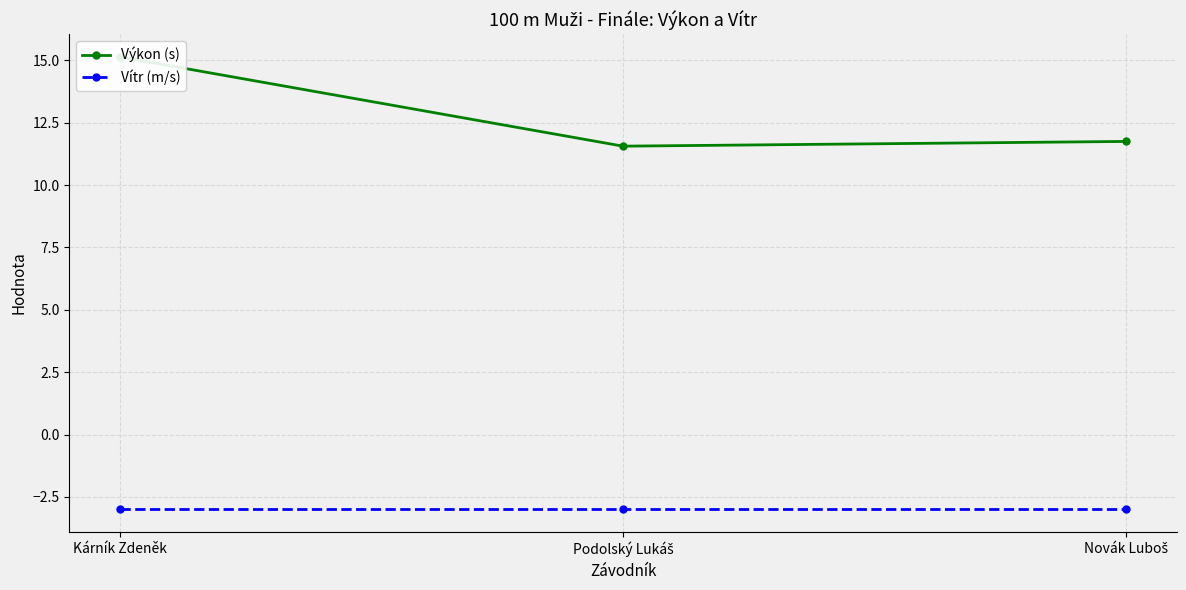

Reading left to right, transcribe all the data shown in this chart.

Výkon (s): 15.1	11.6	11.8
Vítr (m/s): -3.0	-3.0	-3.0